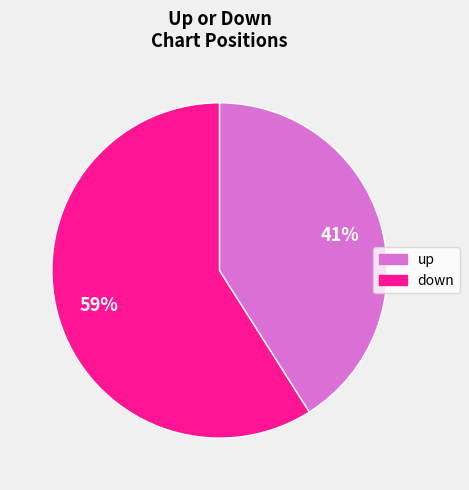

To the nearest percent, what is the difference between the largest and smallest slice percentages?

18%